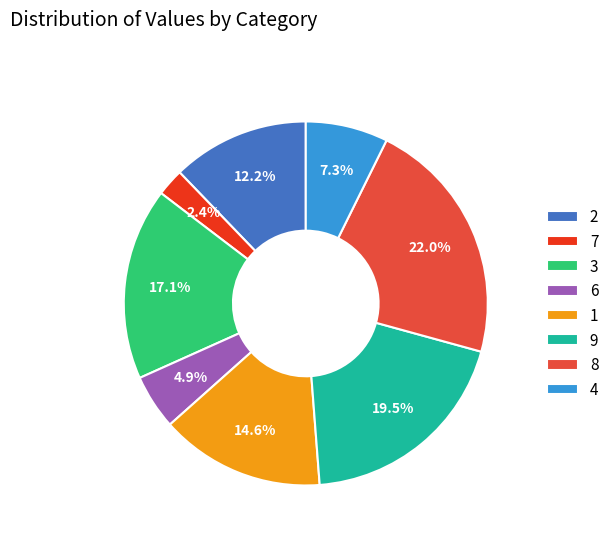

What percentage do 9 and 2 together represent?

31.7%